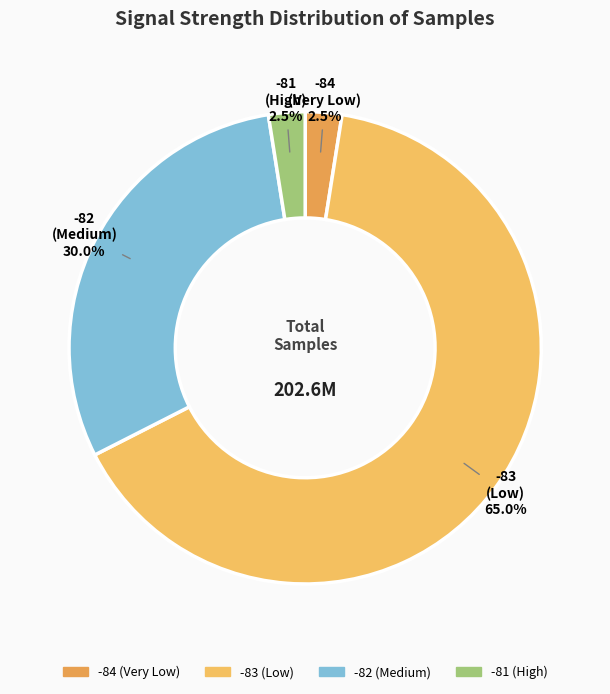

How many slices are in this pie chart?

4